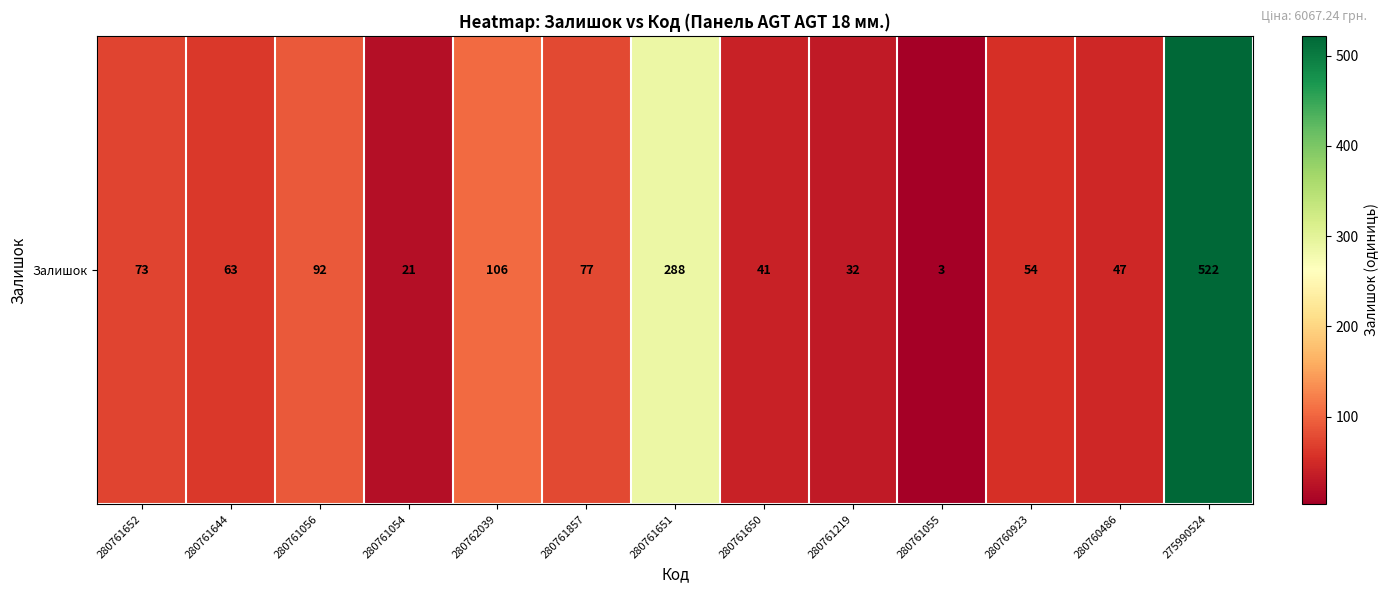

Reading left to right, transcribe all the data shown in this chart.

73	63	92	21	106	77	288	41	32	3	54	47	522